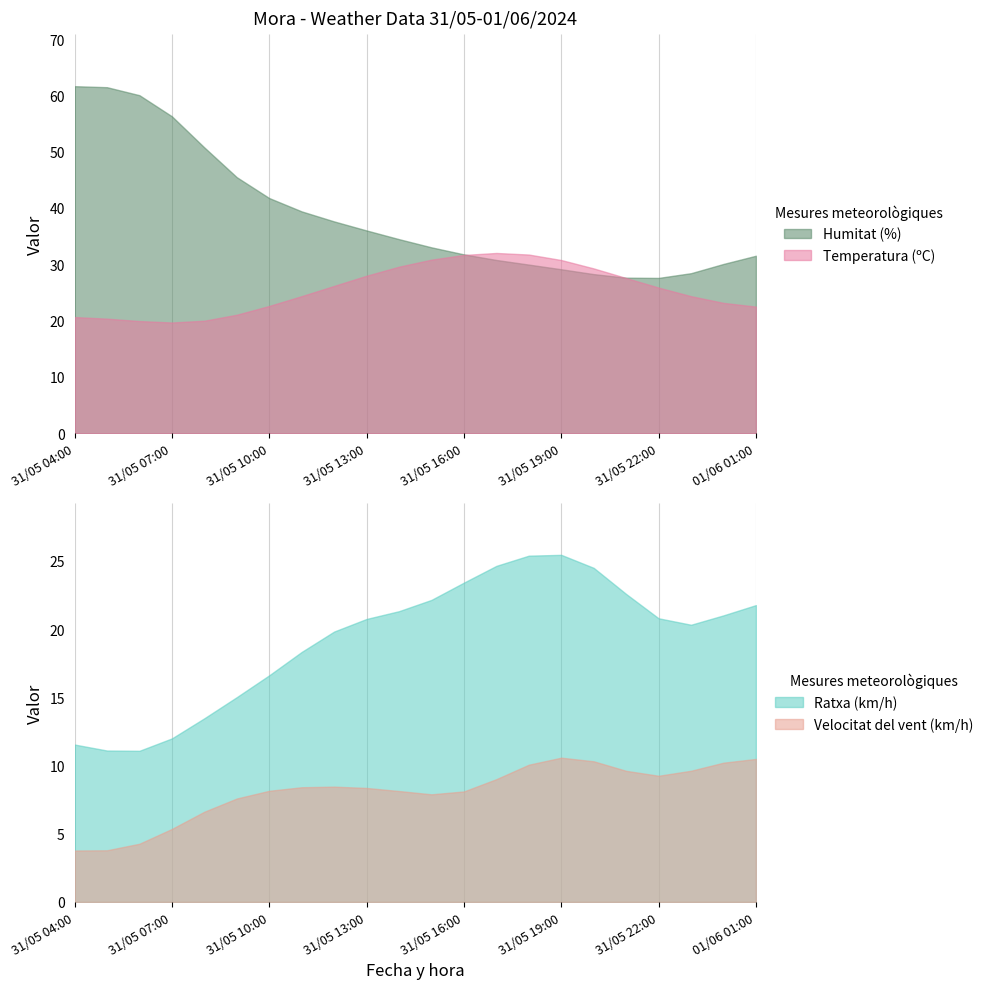

How many interior local valleys does the Humitat (%) series have?

1